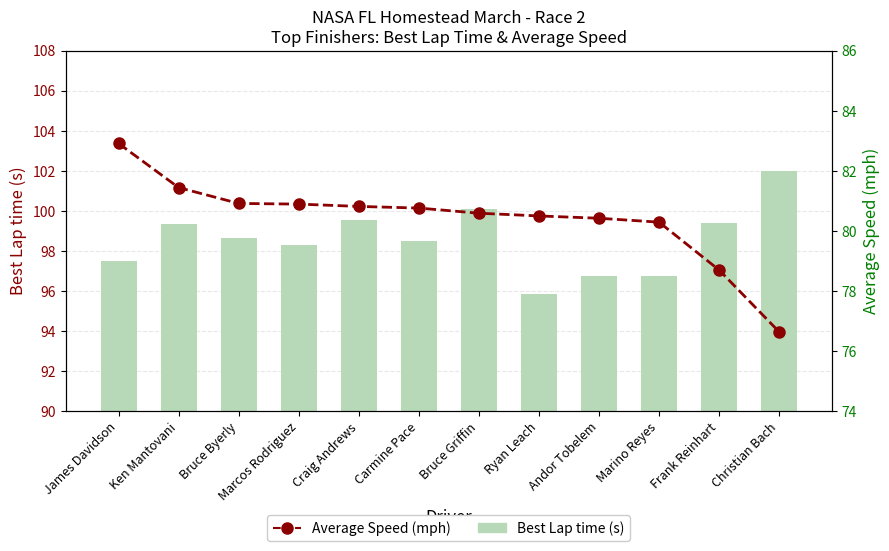

Reading right to left, what are all the values shown in this chart?

Best Lap time (s): Christian Bach=102.0	Frank Reinhart=99.4	Marino Reyes=96.8	Andor Tobelem=96.7	Ryan Leach=95.9	Bruce Griffin=100.1	Carmine Pace=98.5	Craig Andrews=99.5	Marcos Rodriguez=98.3	Bruce Byerly=98.7	Ken Mantovani=99.3	James Davidson=97.5
Average Speed (mph): Christian Bach=76.6	Frank Reinhart=78.7	Marino Reyes=80.3	Andor Tobelem=80.4	Ryan Leach=80.5	Bruce Griffin=80.6	Carmine Pace=80.8	Craig Andrews=80.8	Marcos Rodriguez=80.9	Bruce Byerly=80.9	Ken Mantovani=81.4	James Davidson=82.9